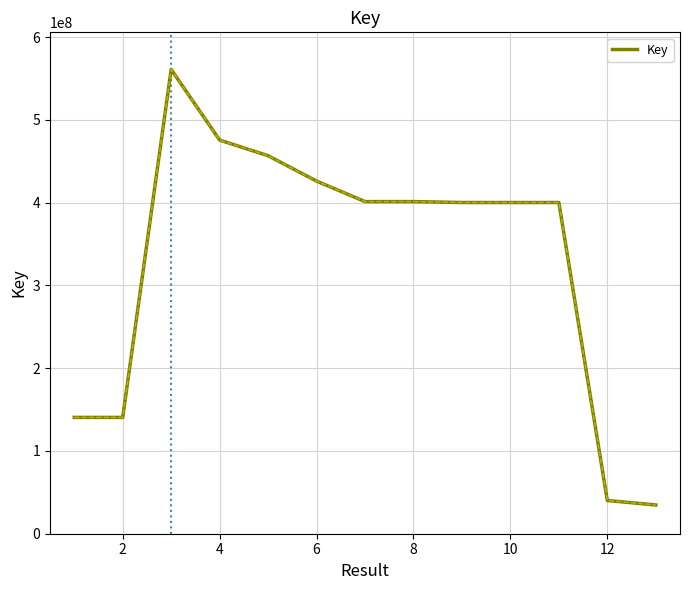

True or false: there are more than 0 points higher than both neighbors.

True